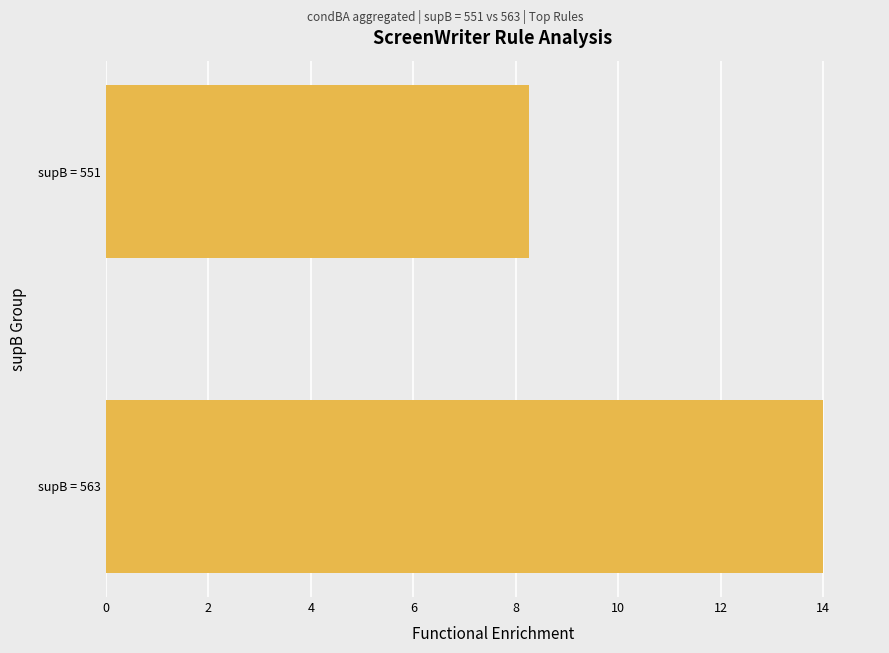

What is the greatest value displayed?

14.0